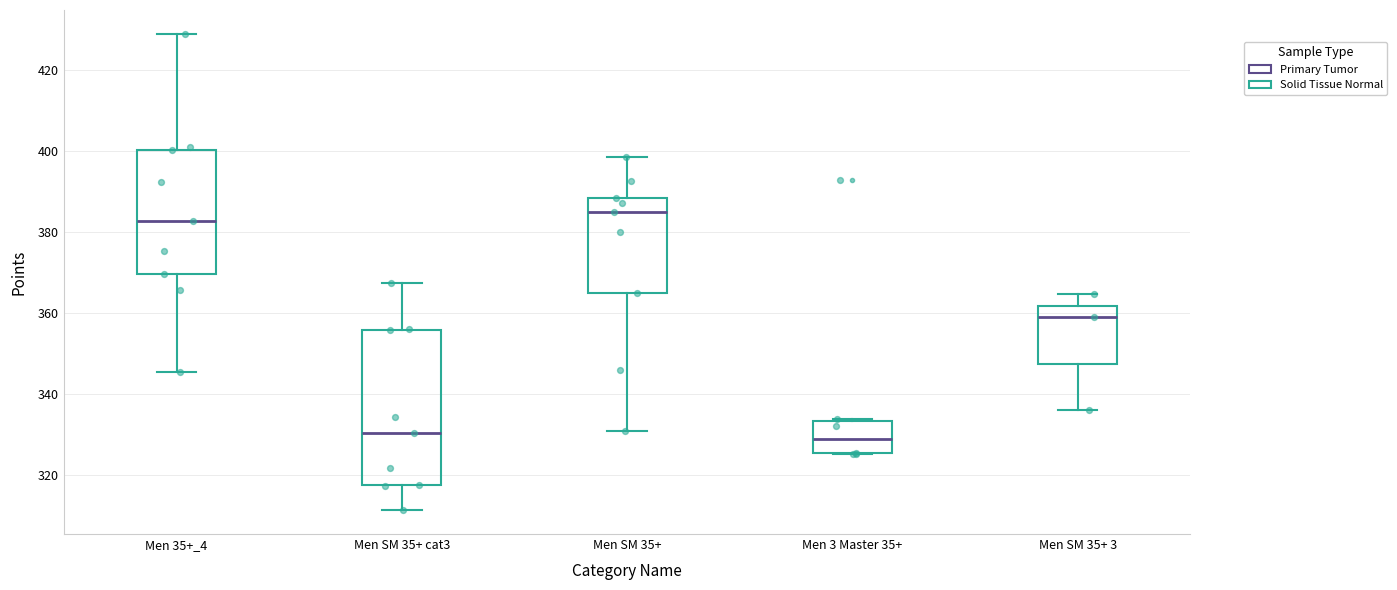

Which box's median line is the highest?

Men SM 35+